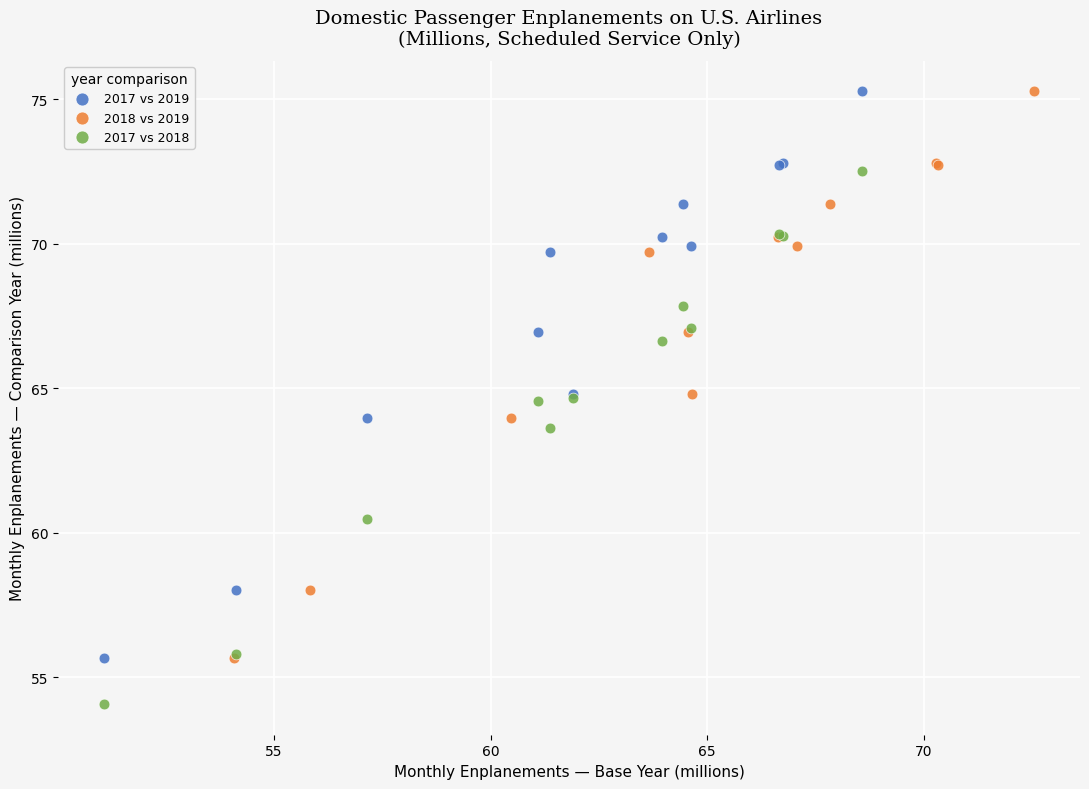

What are all the series names shown in the legend?

2017 vs 2019, 2018 vs 2019, 2017 vs 2018